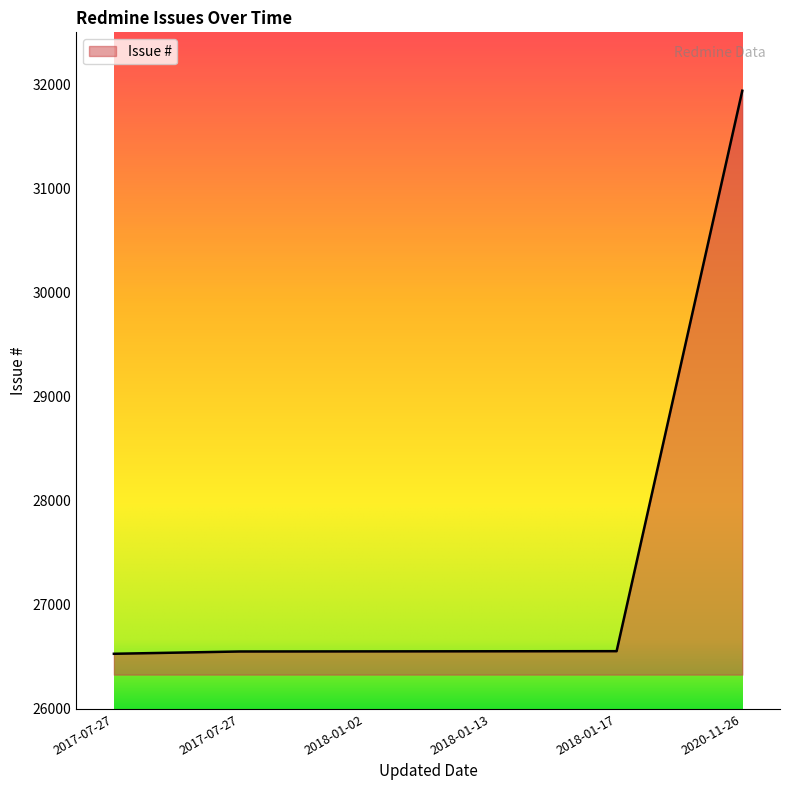

Rank the categories by value from highest to lowest.

2020-11-26, 2018-01-17, 2018-01-13, 2018-01-02, 2017-07-27, 2017-07-27